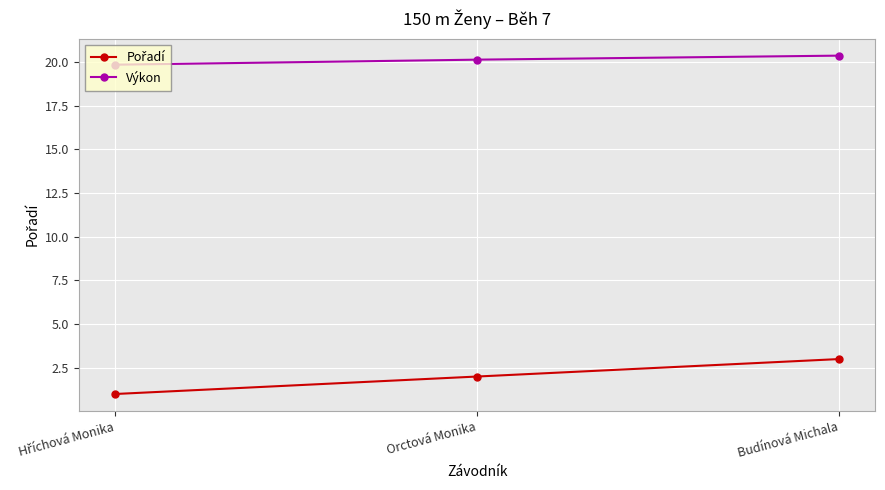

The value of Výkon at Orctová Monika is 32.8. True or false?

False